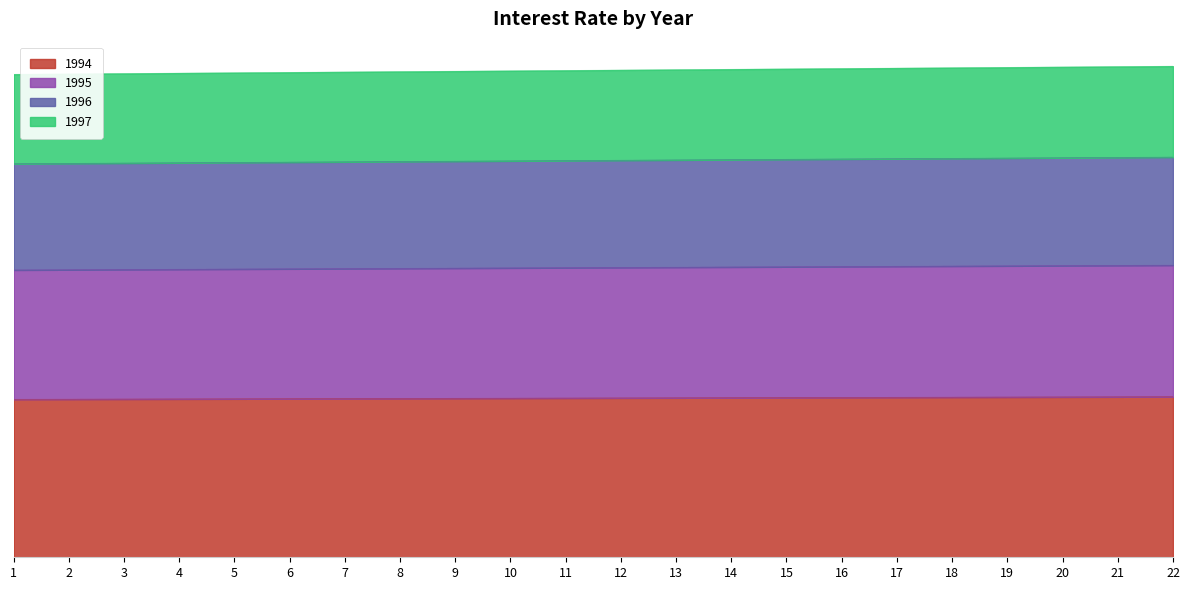

The 1995 series shows 29324.2 at 10. True or false?

False